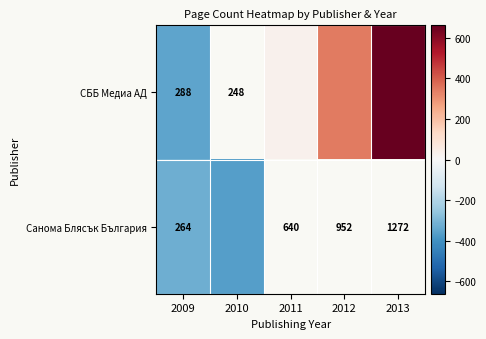

Which category has the highest value across all series?

2013